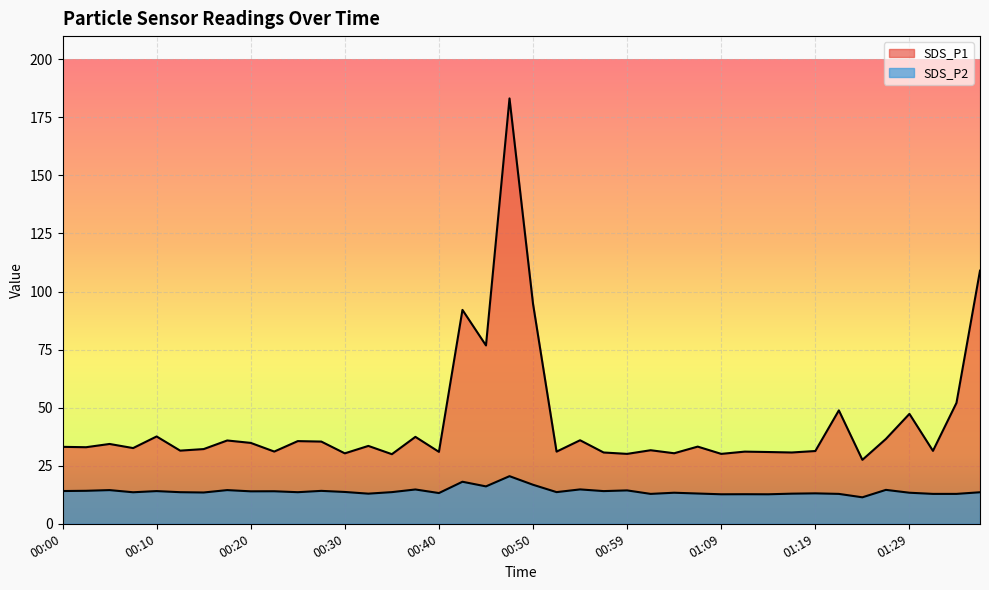

What position from the right is 00:50?

20